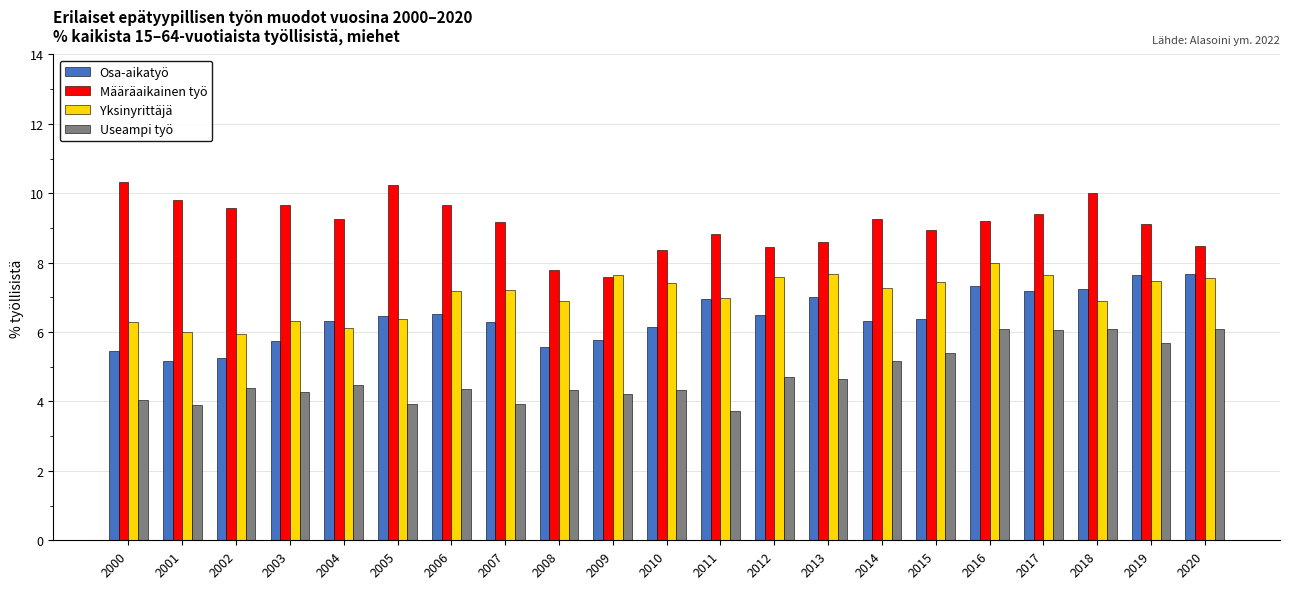

Is it true that Yksinyrittäjä equals 5.1 at 2016?

False